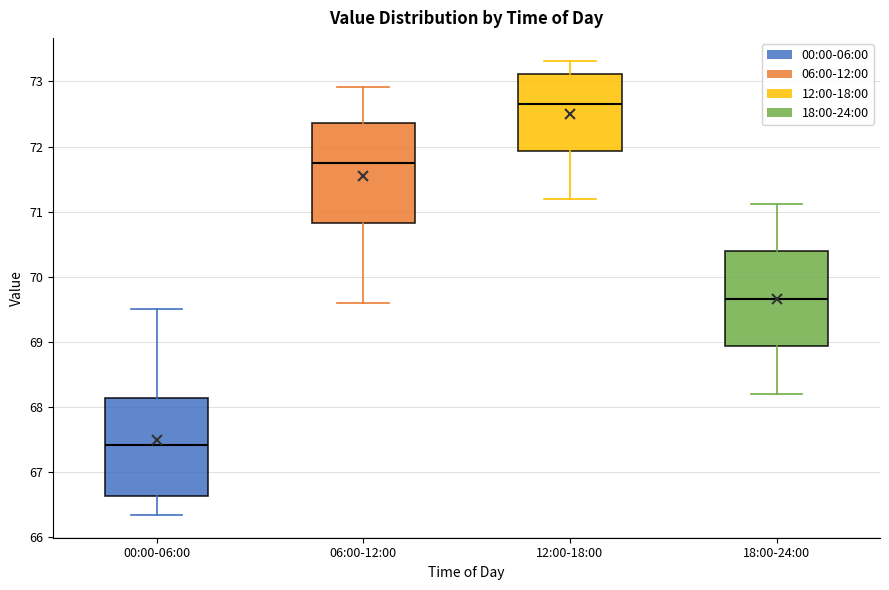

Reading left to right, transcribe this box plot: for each box, give where its median line is, the range the box spans, and where its two whiskers end, as read against the y-axis. The values are not printed on the chart, so give them approximately, as read against the axis.

00:00-06:00: median 67.4, box 66.6 to 68.1, whiskers 66.3 to 69.5
06:00-12:00: median 71.7, box 70.8 to 72.4, whiskers 69.6 to 72.9
12:00-18:00: median 72.7, box 71.9 to 73.1, whiskers 71.2 to 73.3
18:00-24:00: median 69.7, box 68.9 to 70.4, whiskers 68.2 to 71.1